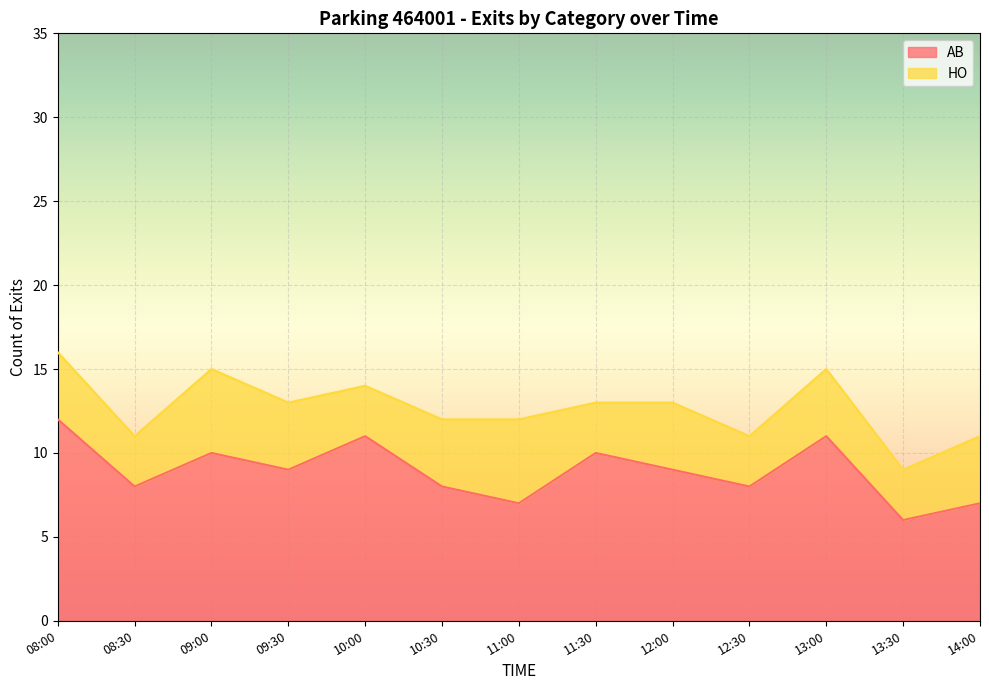

At which category does the data reach its first local peak?

09:00